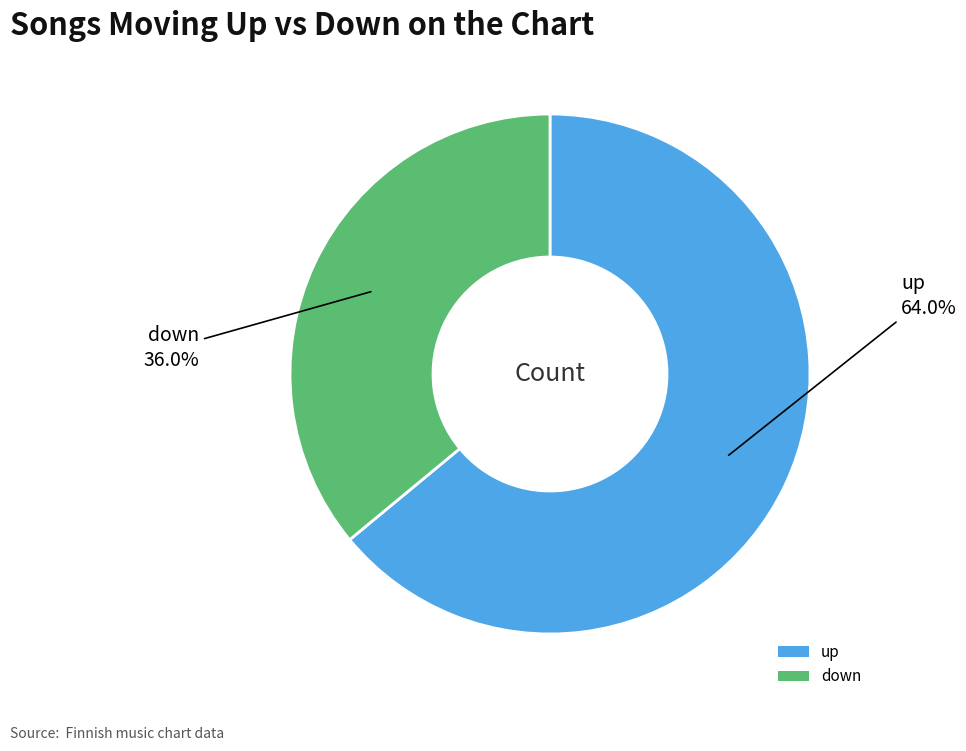

Is it true that down is 25% of the pie?

False